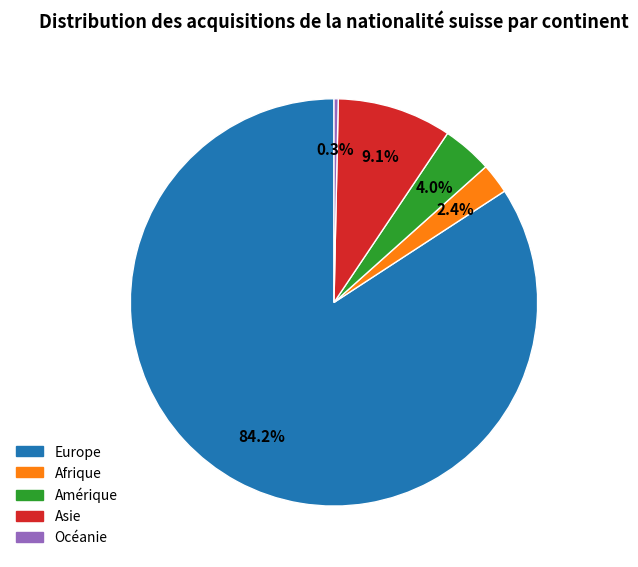

Which has a higher value, Afrique or Amérique?

Amérique